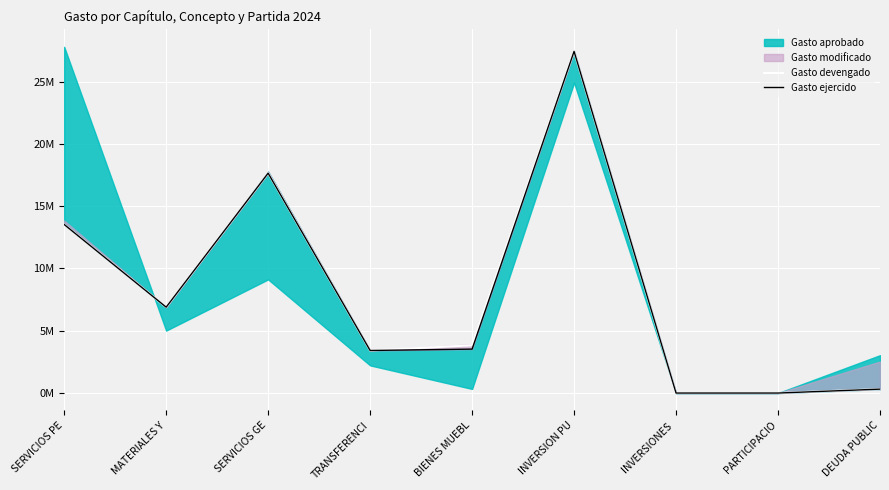

True or false: Gasto ejercido has a value of 9.3 at INVERSIONES .

False